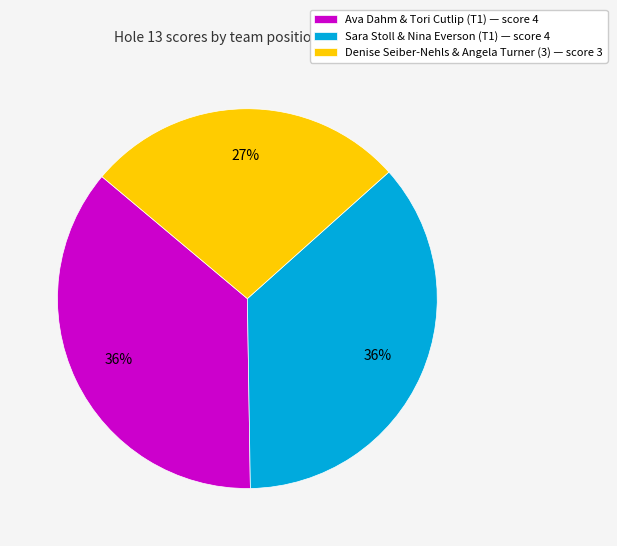

The Ava Dahm & Tori Cutlip (T1) — score 4 slice represents 36% of the pie. True or false?

True